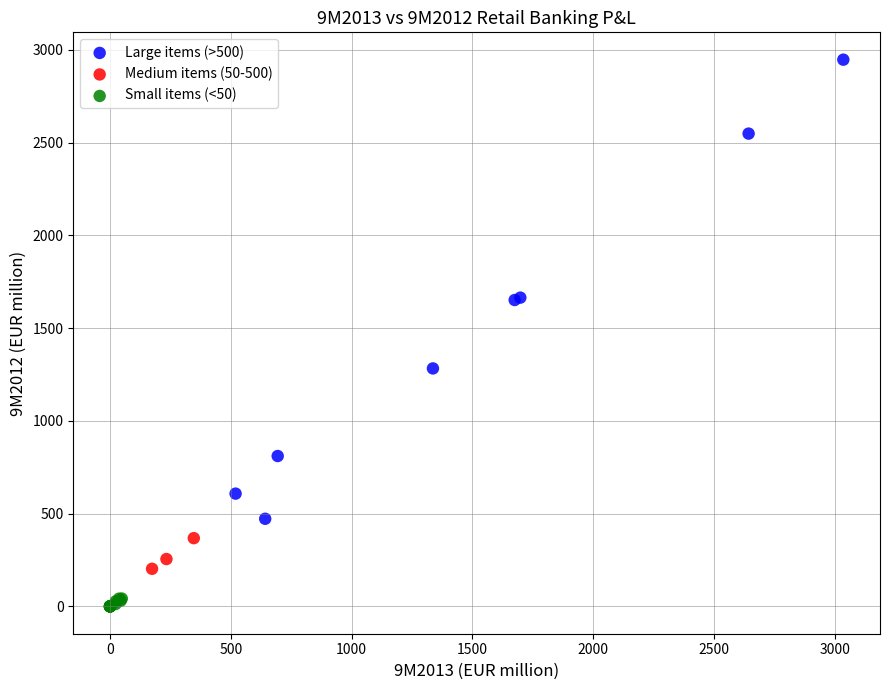

Which series contains the highest Y value?

Large items (>500)